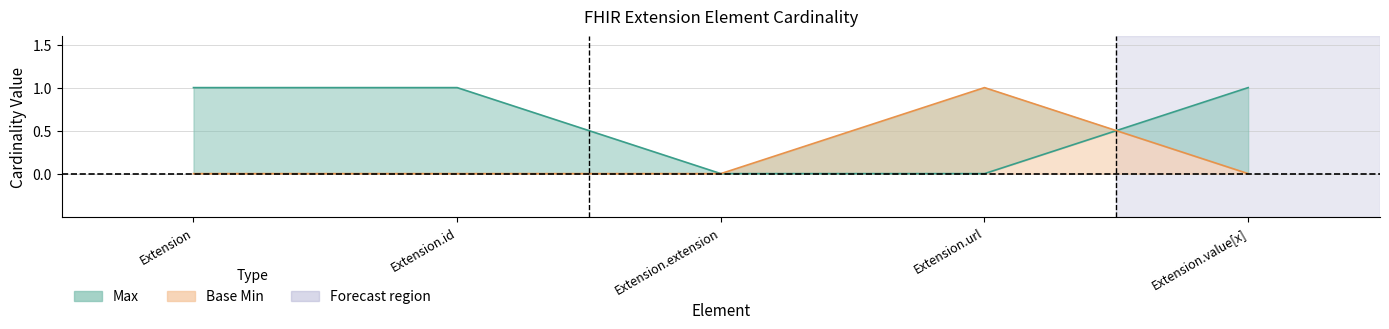

Which category has the highest value across all series?

Extension